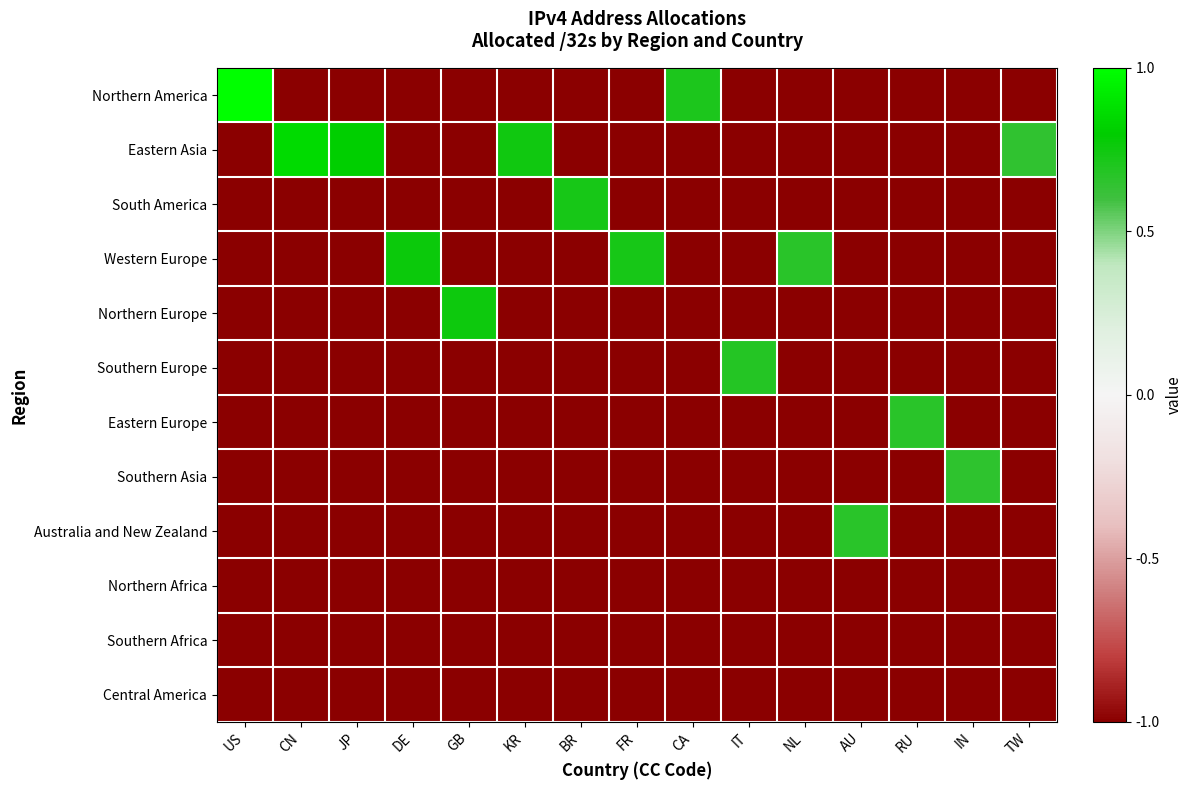

Rank the series at IT from highest to lowest value.

Southern Europe, Northern America, Eastern Asia, South America, Western Europe, Northern Europe, Eastern Europe, Southern Asia, Australia and New Zealand, Northern Africa, Southern Africa, Central America